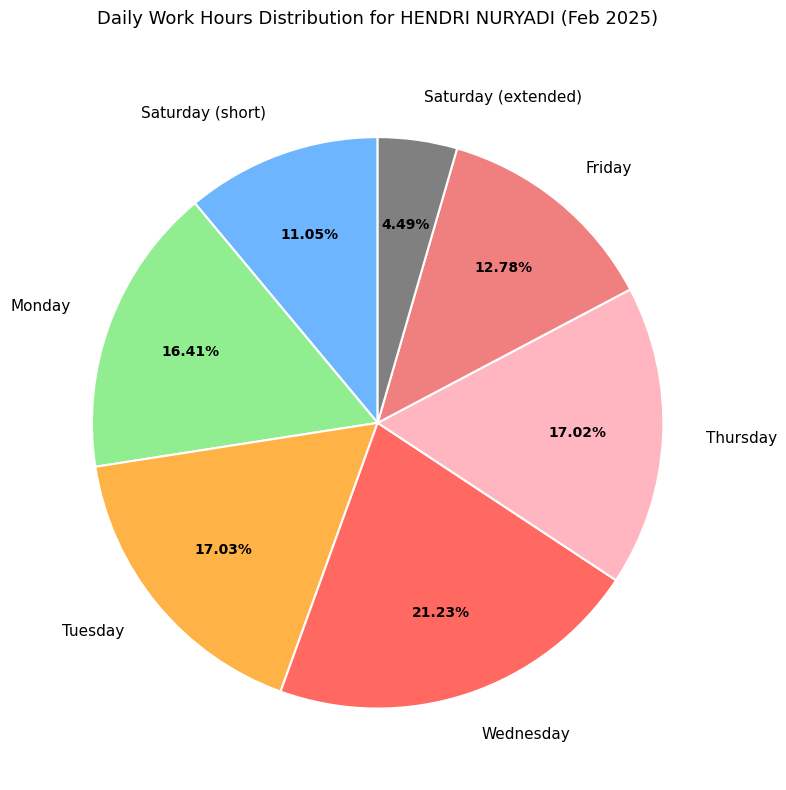

Is there any slice that represents more than half of the pie?

No